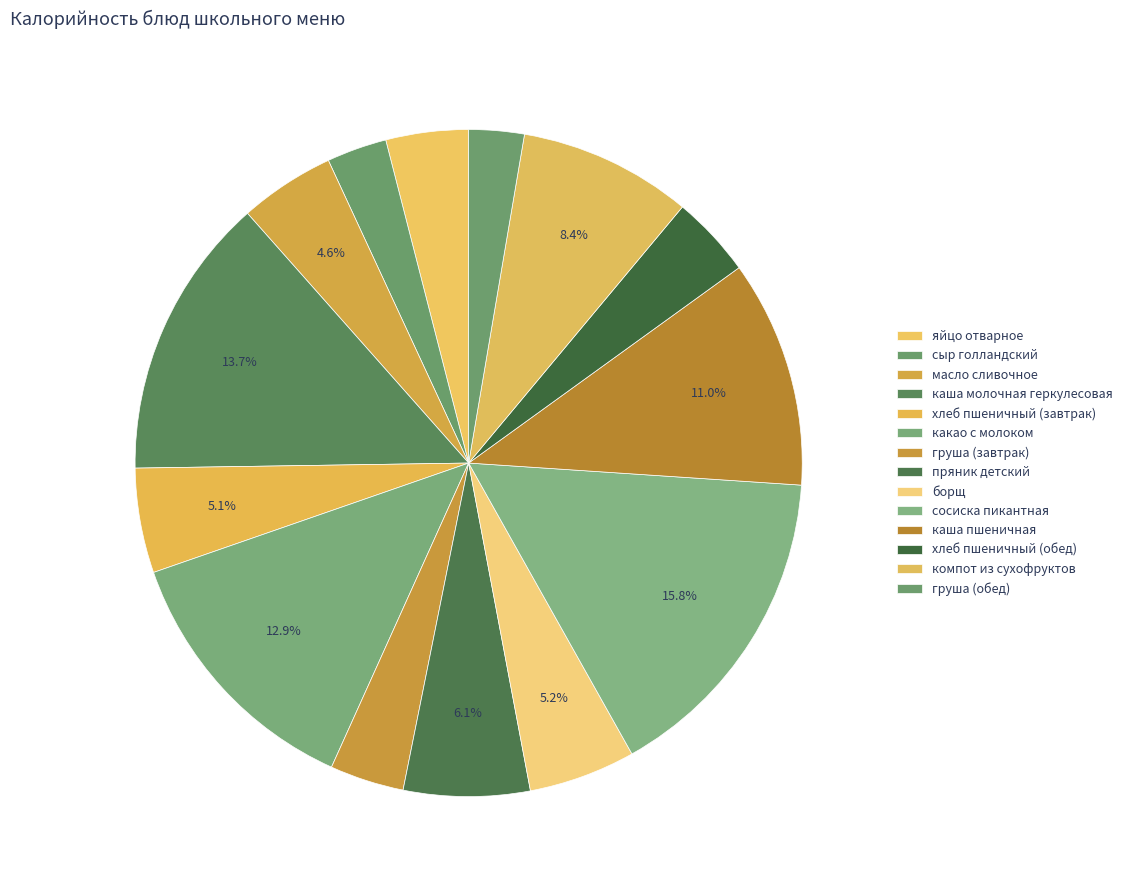

Rank the categories by value from lowest to highest.

груша (обед), сыр голландский, груша (завтрак), хлеб пшеничный (обед), яйцо отварное, масло сливочное, хлеб пшеничный (завтрак), борщ, пряник детский, компот из сухофруктов, каша пшеничная, какао с молоком, каша молочная геркулесовая, сосиска пикантная